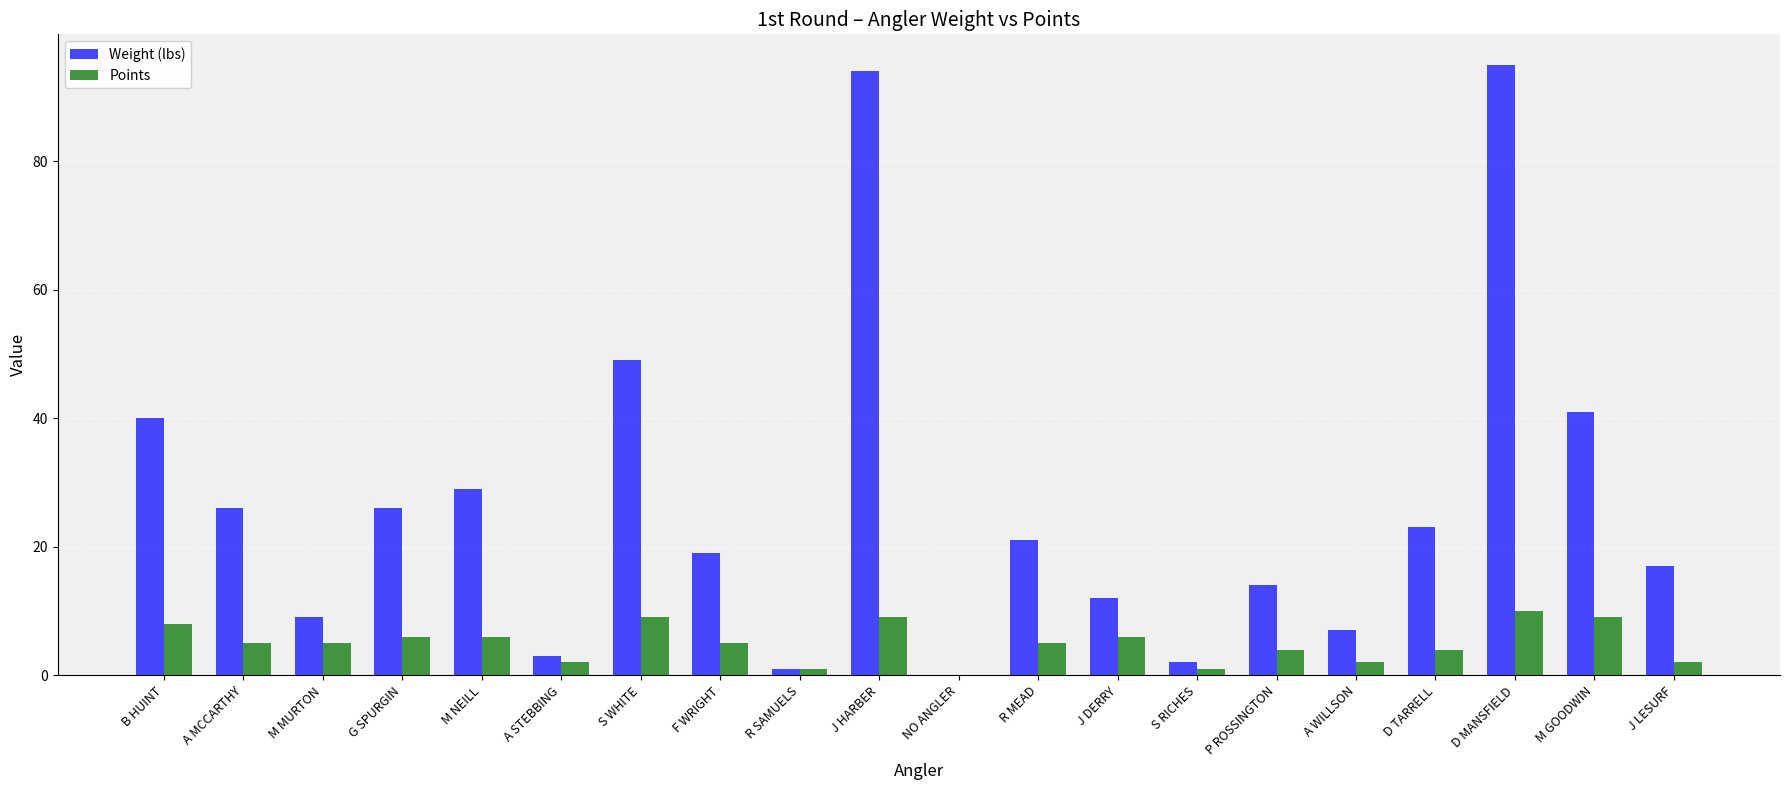

Which series changed the most between A MCCARTHY and A STEBBING?

Weight (lbs)